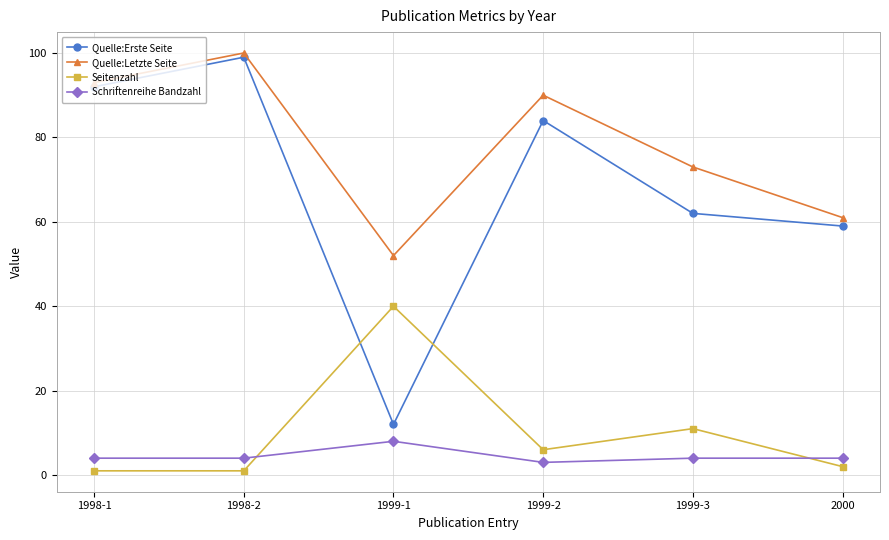

How many categories are shown in the chart?

6